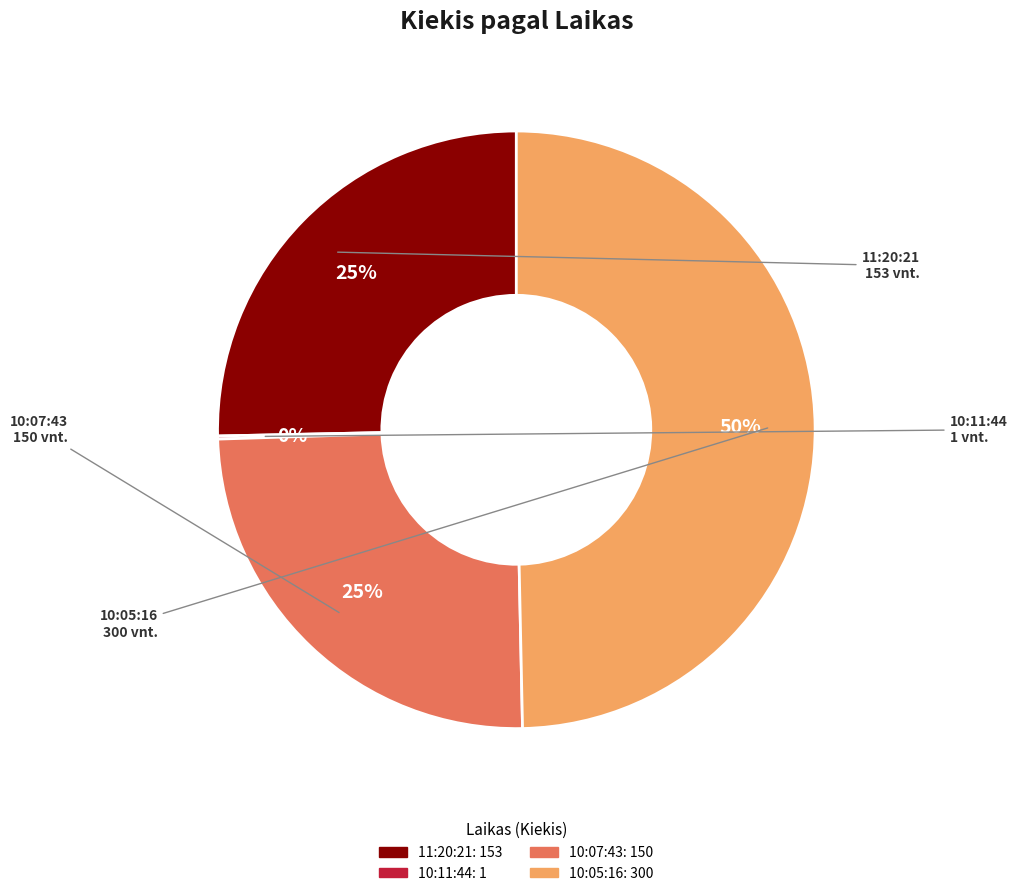

Combined, do 10:05:16 and 11:20:21 account for over 50%?

Yes